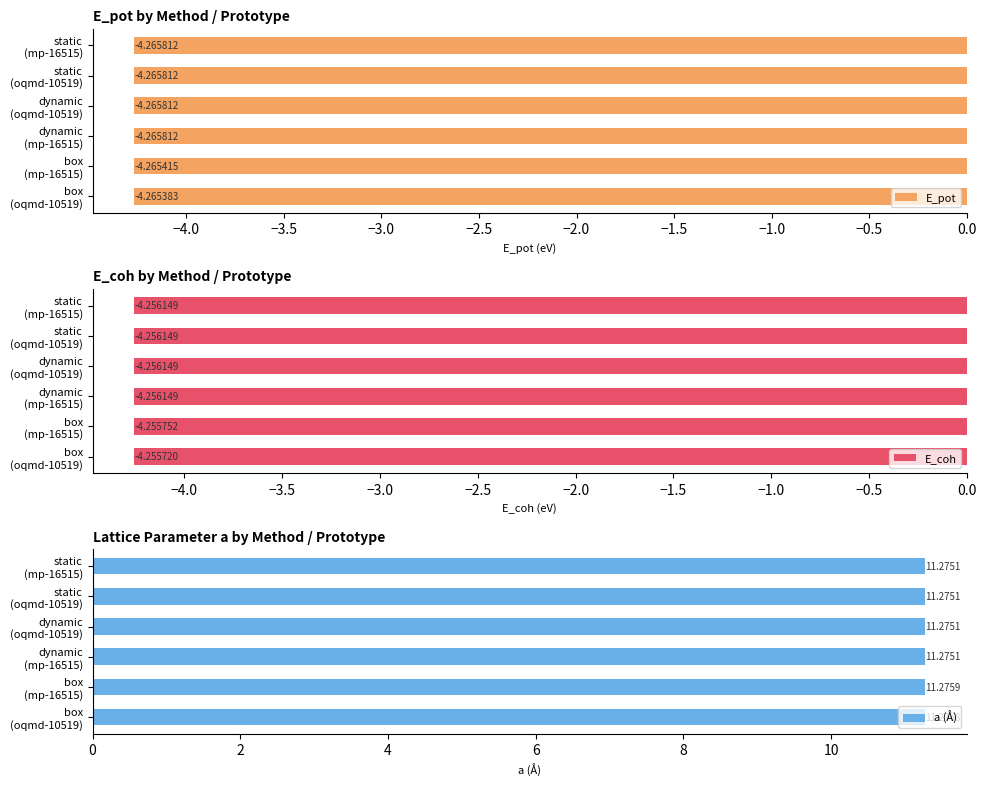

What is the sum of all E_pot values?

-25.6